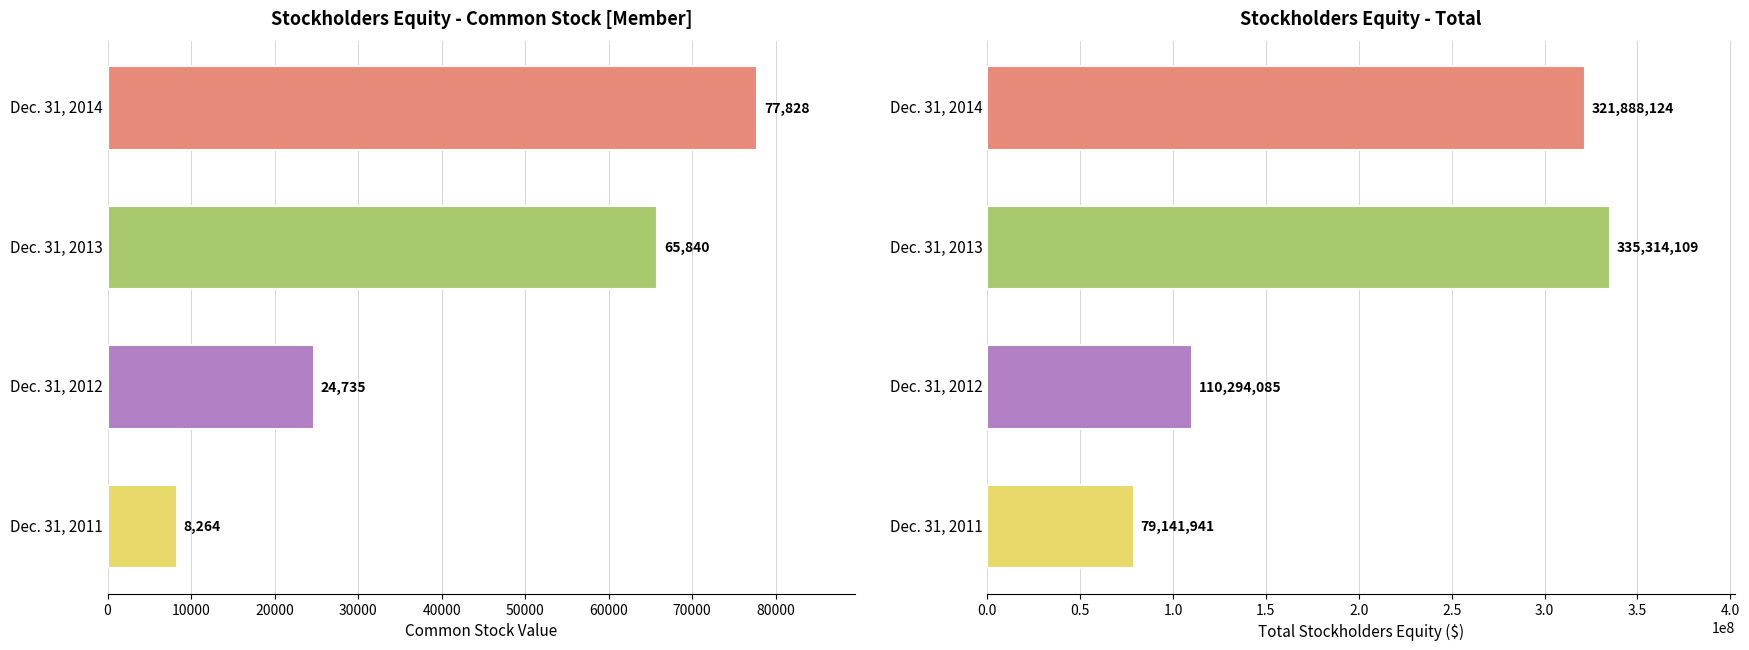

What is the sum of all Total values?

846638259